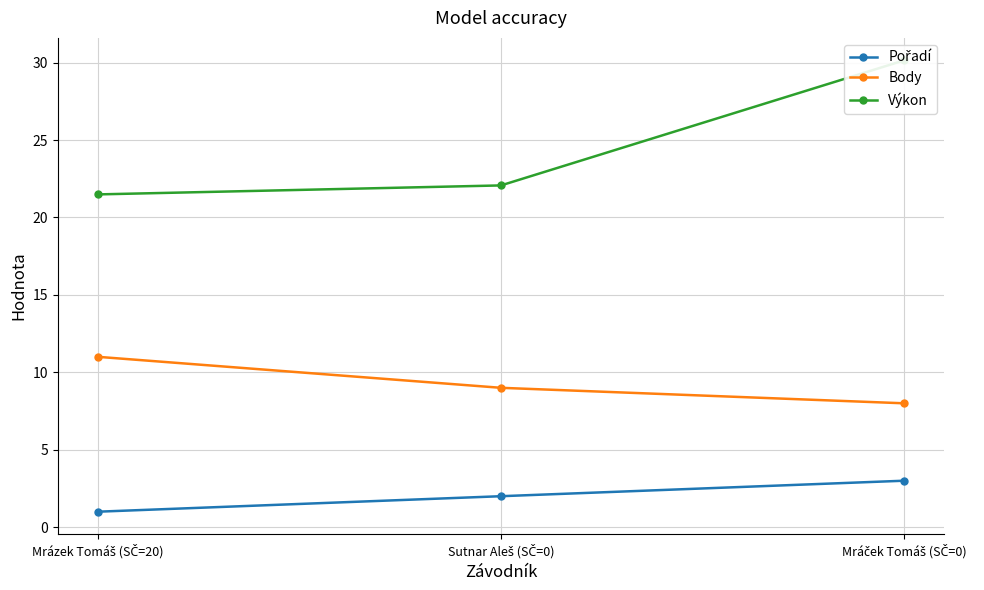

How many lines are shown in the chart?

3